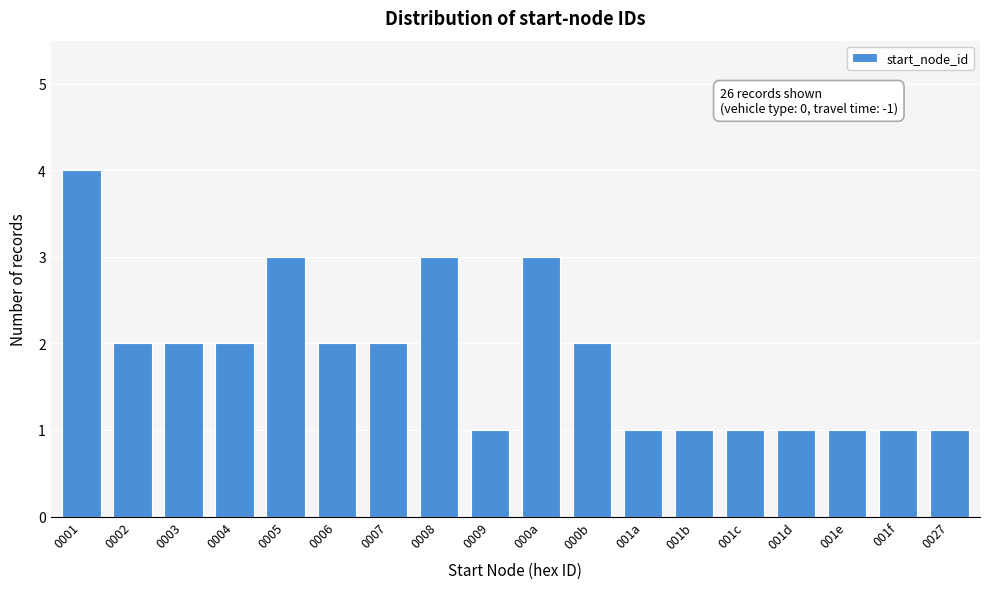

Reading right to left, what are all the values shown in this chart?

1	1	1	1	1	1	1	2	3	1	3	2	2	3	2	2	2	4